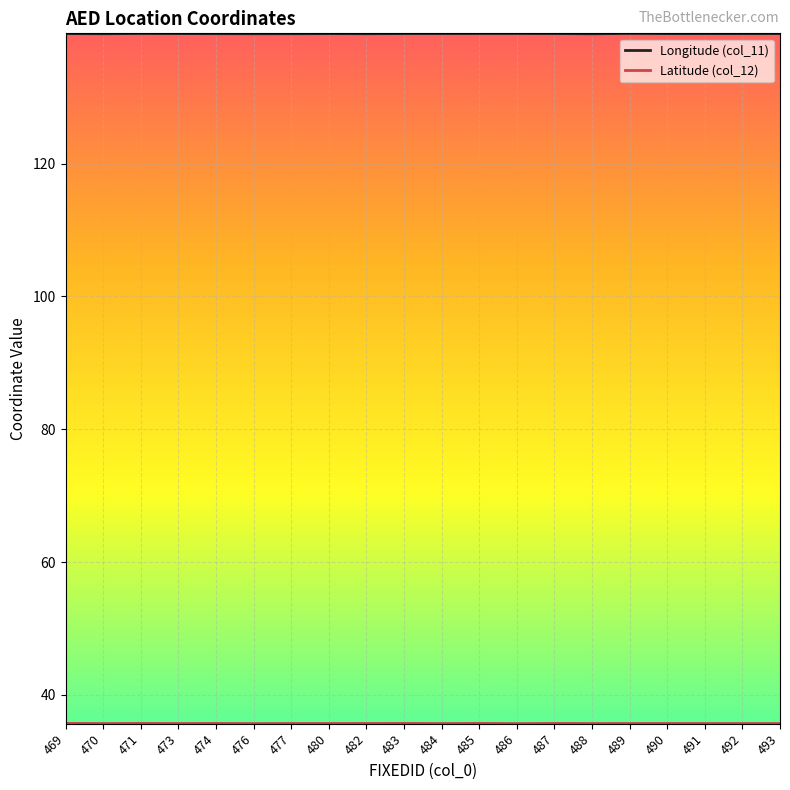

What is the sum of the Longitude (col_11) values at 476 and 492?

279.1